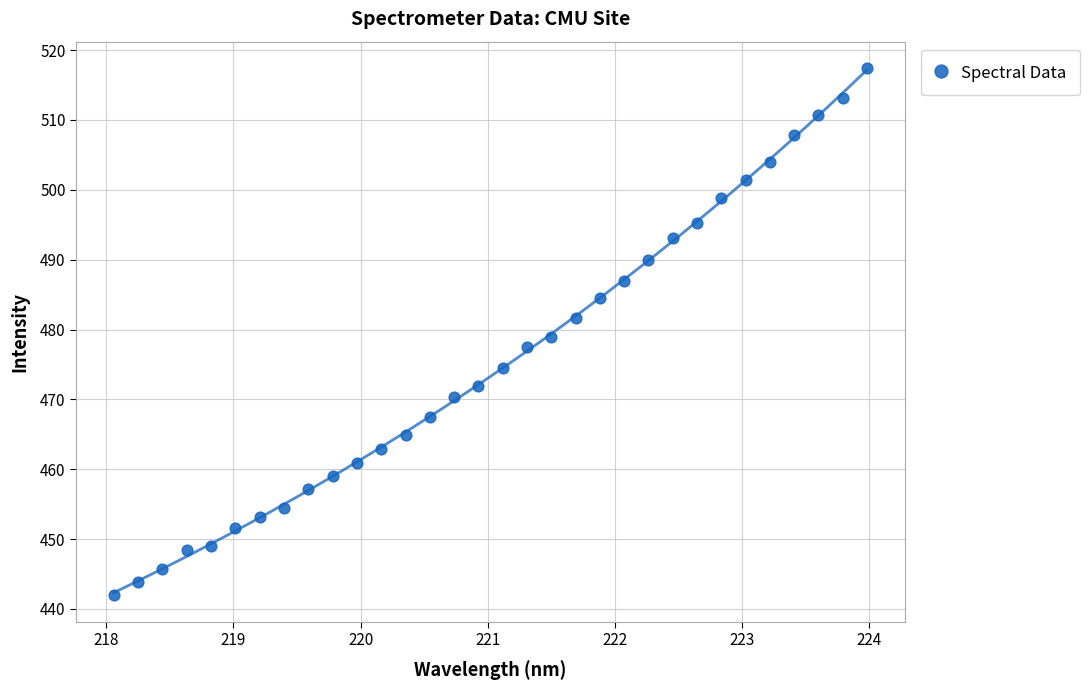

What is the range of Y values (max minus min)?

75.5